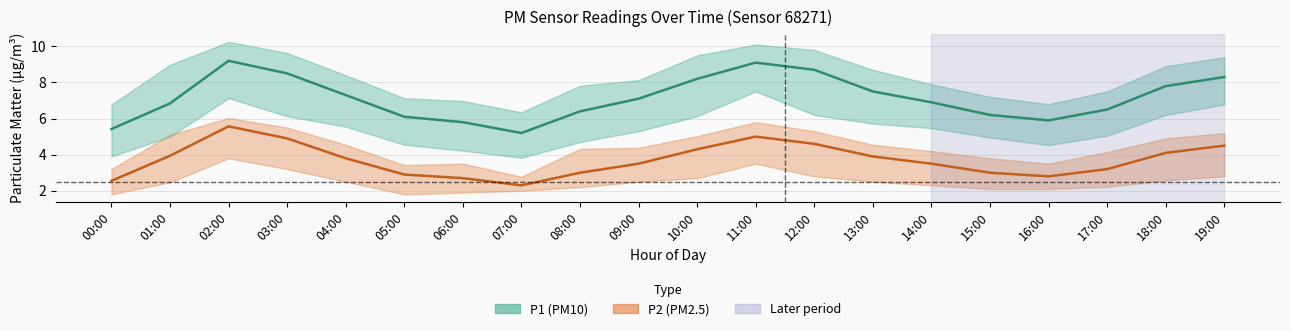

Count the number of categories in the chart.

20